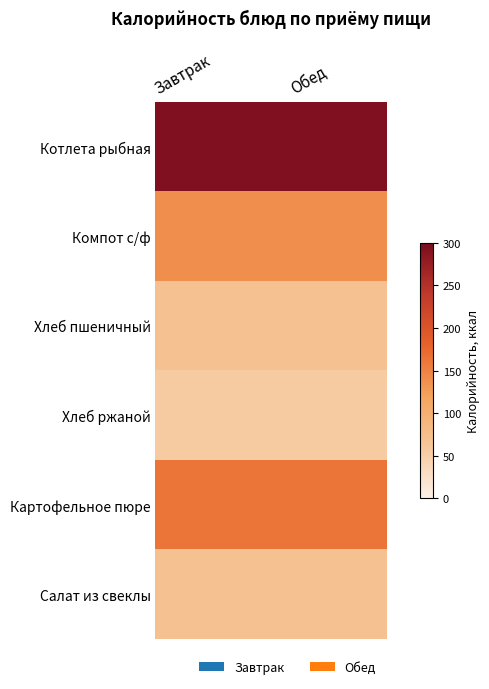

At Завтрак, list the series in order from largest to smallest.

Котлета рыбная, Картофельное пюре, Компот с/ф, Хлеб пшеничный, Салат из свеклы, Хлеб ржаной